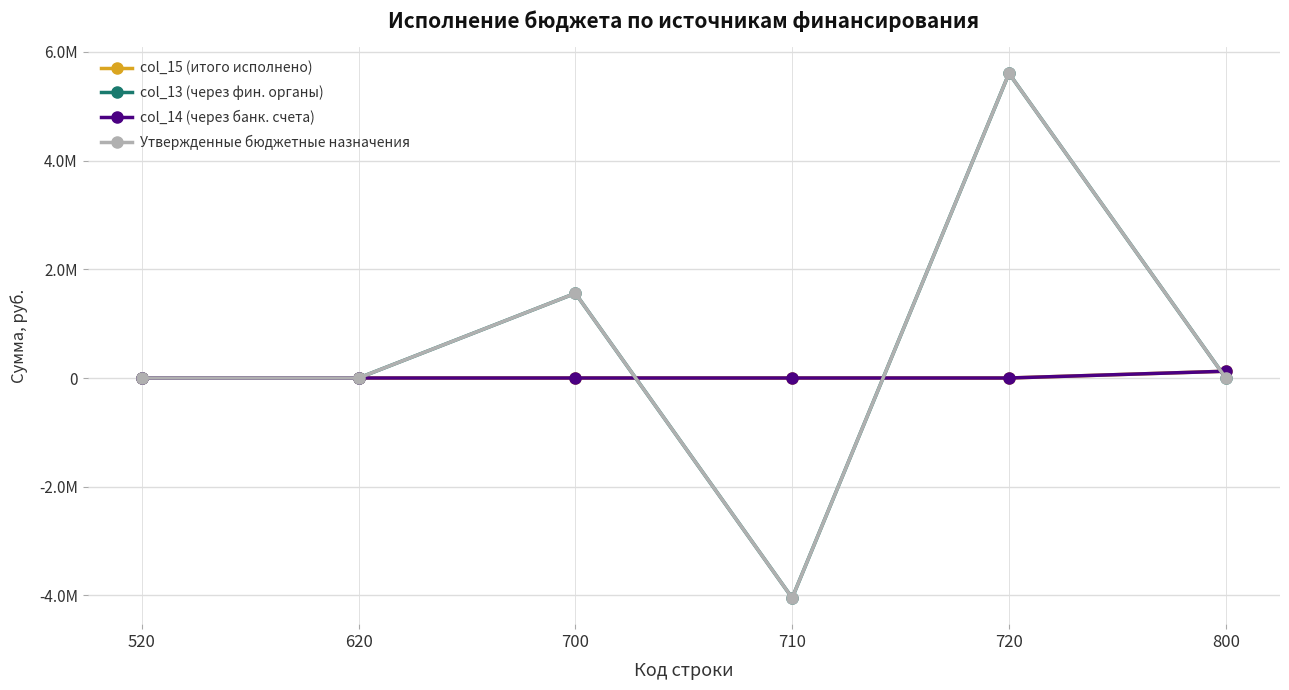

Reading left to right, list all the values displayed in this chart.

col_15 (итого исполнено): 0.0	0.0	0.0	0.0	0.0	124804.4
col_13 (через фин. органы): 0.0	0.0	1558165.6	-4046471.0	5604636.7	0.0
col_14 (через банк. счета): 0.0	0.0	0.0	0.0	0.0	124804.4
Утвержденные бюджетные назначения: 0.0	0.0	1558165.6	-4046471.0	5604636.7	0.0